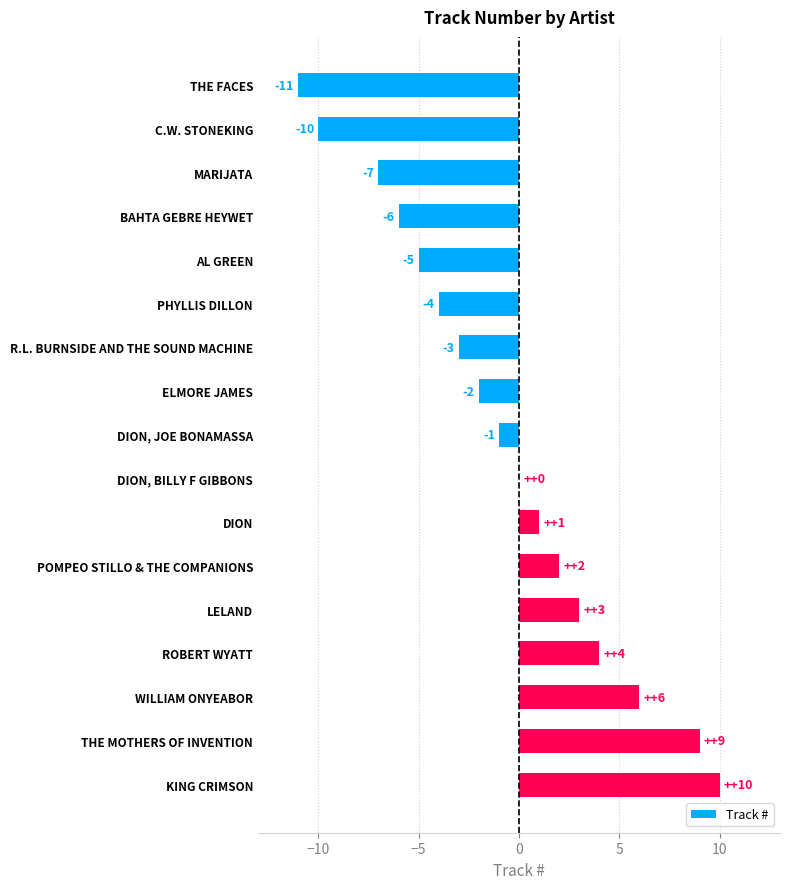

What is the greatest value displayed?

10